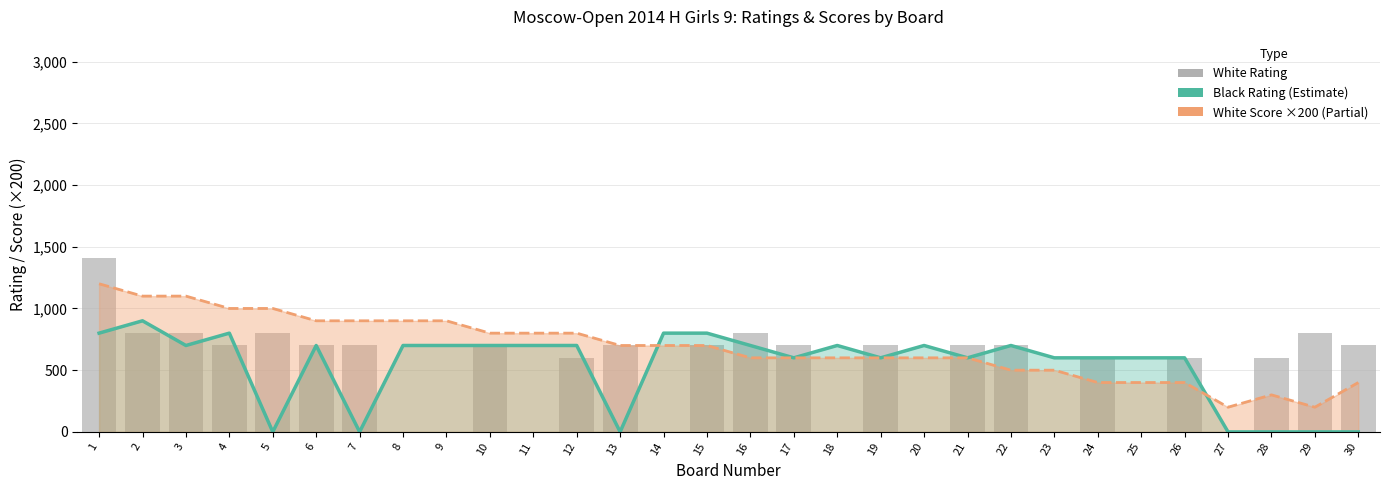

Is it true that White Score ×200 equals 1266 at 9?

False